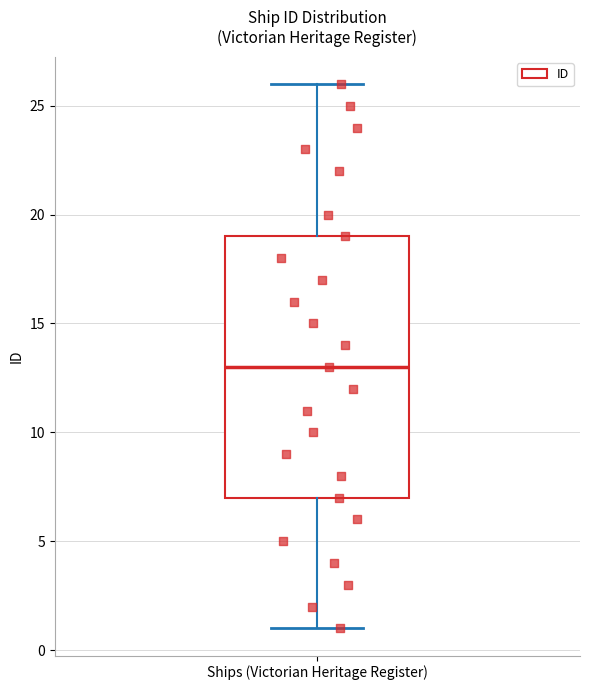

Transcribe this box plot: give where the median line is, the range the box spans, and where the two whiskers end, as read against the y-axis. The values are not printed on the chart, so give them approximately, as read against the axis.

median 13, box 7 to 19, whiskers 1 to 26